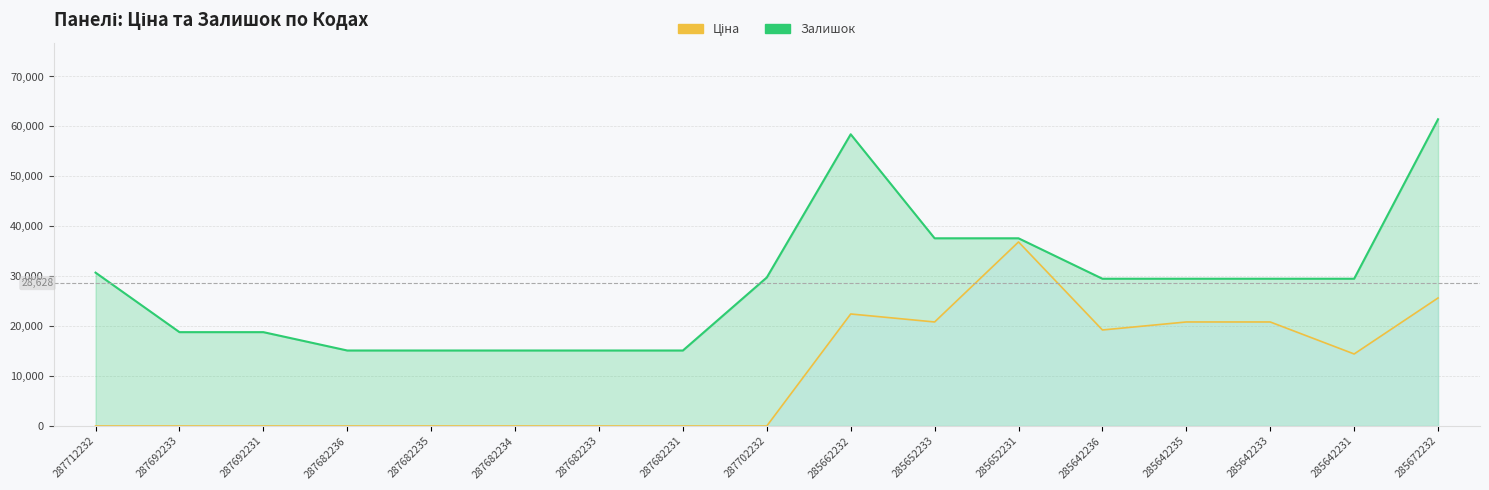

How many lines are shown in the chart?

2